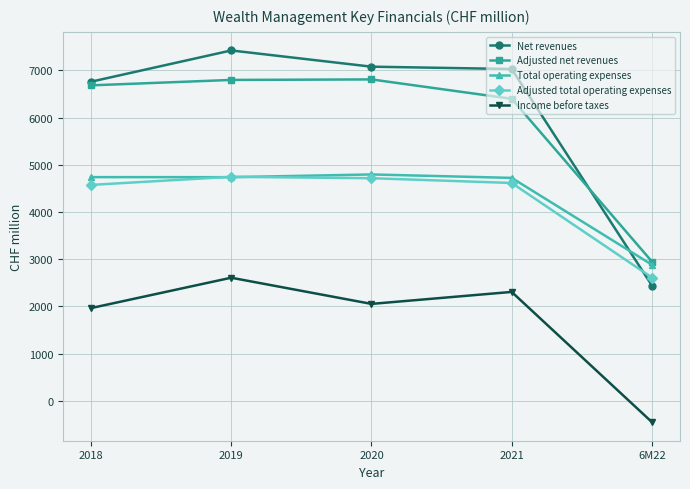

Is the value of Adjusted net revenues at 2020 greater than the value of Income before taxes at 6M22?

Yes